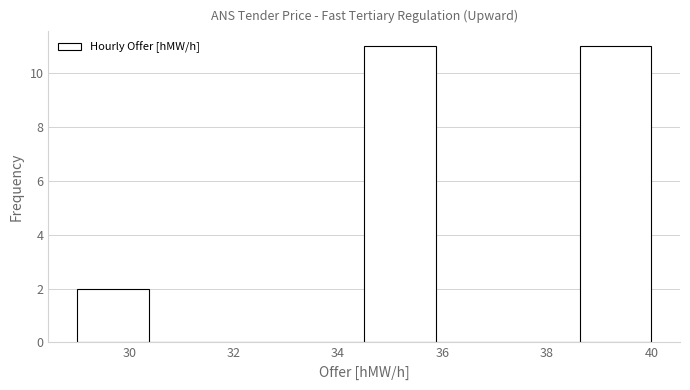

Reading left to right, transcribe this chart: for each bar, give the range it covers on the x-axis and its height. Neither the bar edges nor the heights are printed on the chart, so give them approximately, as read against the axes.

29.0 to 30.4: 2
30.4 to 31.8: 0
31.8 to 33.2: 0
33.2 to 34.6: 0
34.6 to 35.8: 11
35.8 to 37.2: 0
37.2 to 38.6: 0
38.6 to 40.0: 11